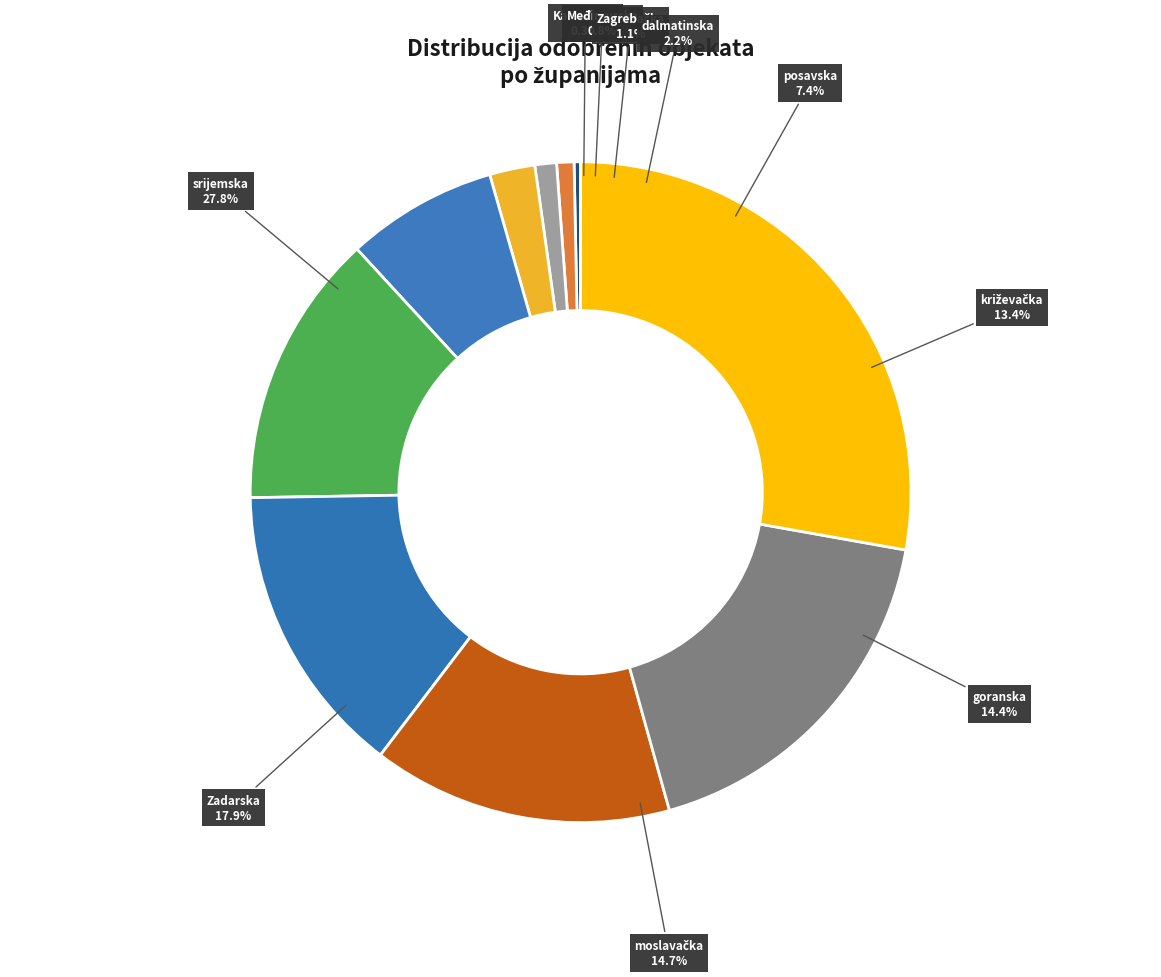

Which category has the biggest portion of the pie?

Vukovarsko - srijemska